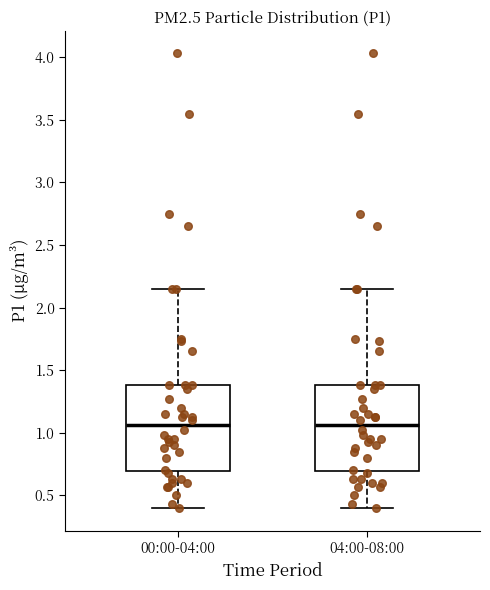

Reading left to right, transcribe this box plot: for each box, give where its median line is, the range the box spans, and where its two whiskers end, as read against the y-axis. The values are not printed on the chart, so give them approximately, as read against the axis.

00:00-04:00: median 1.05, box 0.70 to 1.40, whiskers 0.40 to 2.15
04:00-08:00: median 1.05, box 0.70 to 1.40, whiskers 0.40 to 2.15